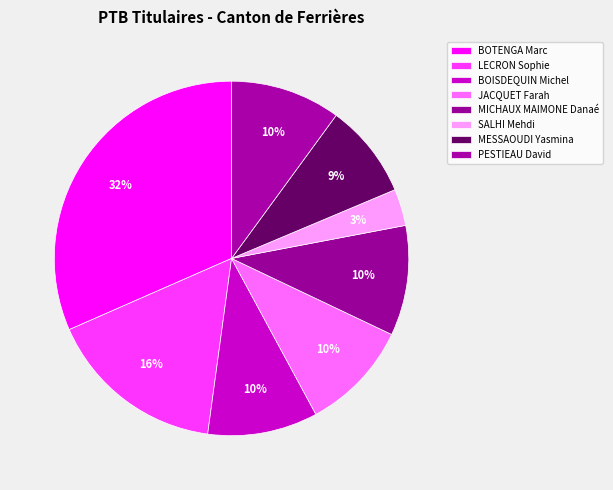

How many segments does this pie chart have?

8